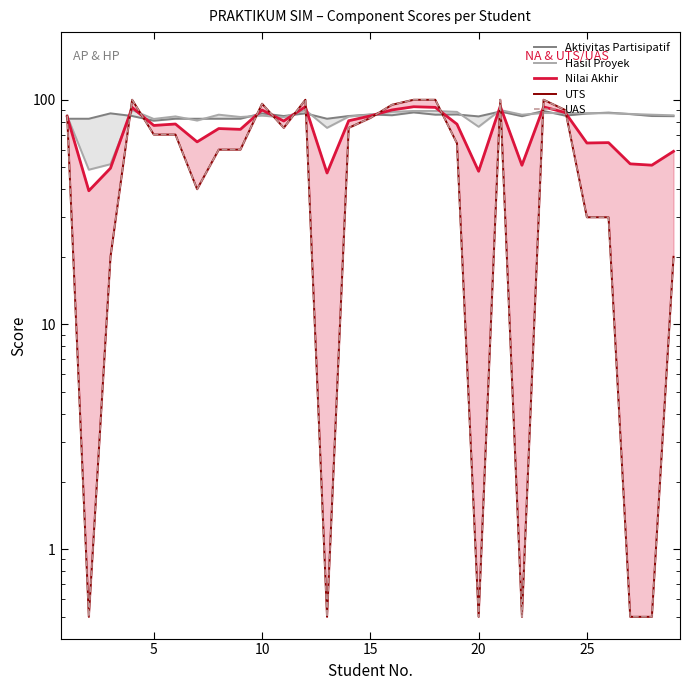

True or false: UAS has more than 1 points higher than both neighbors.

True